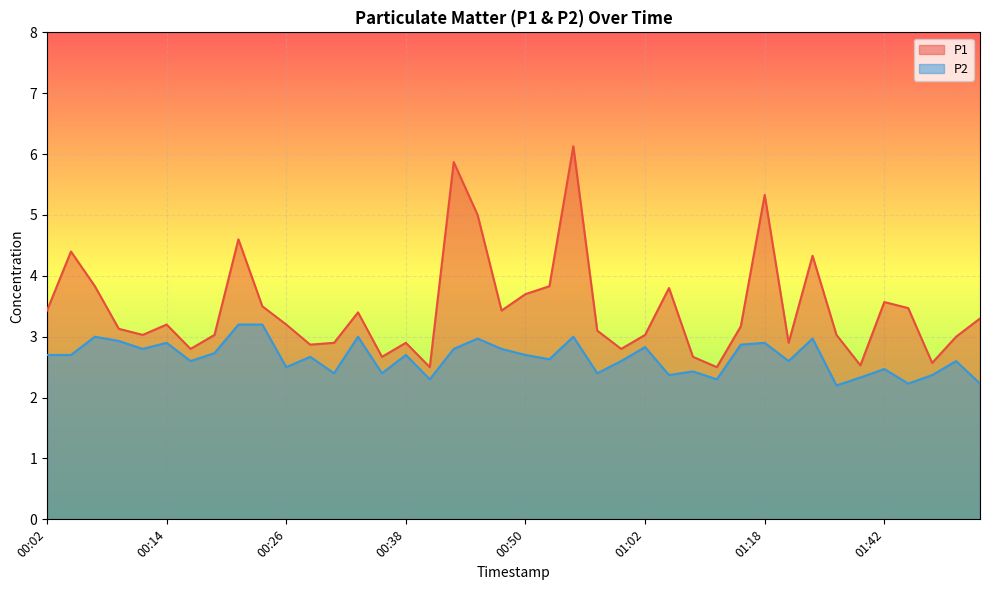

True or false: P2 and P1 cross at least once.

False